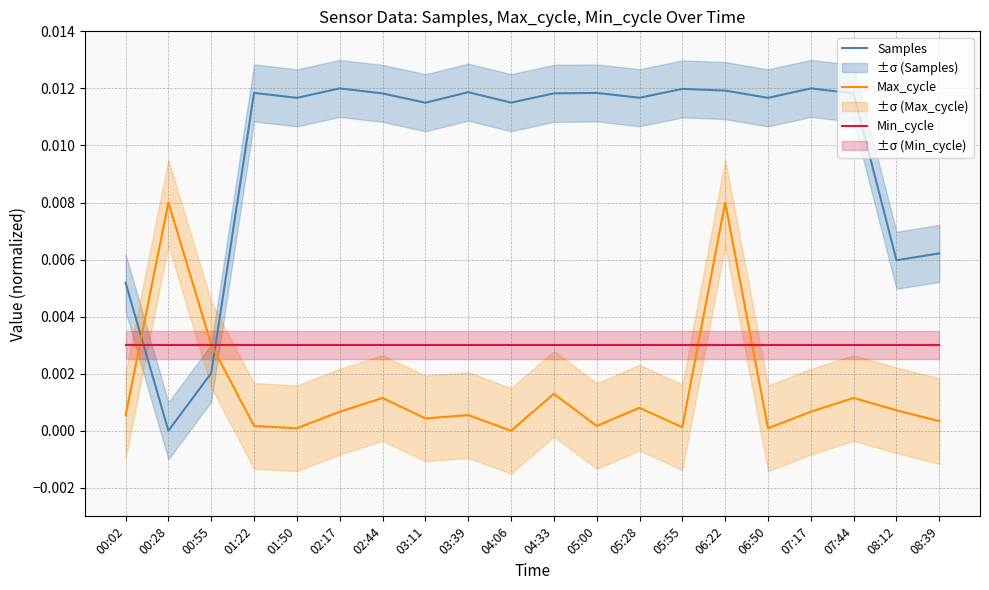

How many interior local valleys does the Max_cycle series have?

6